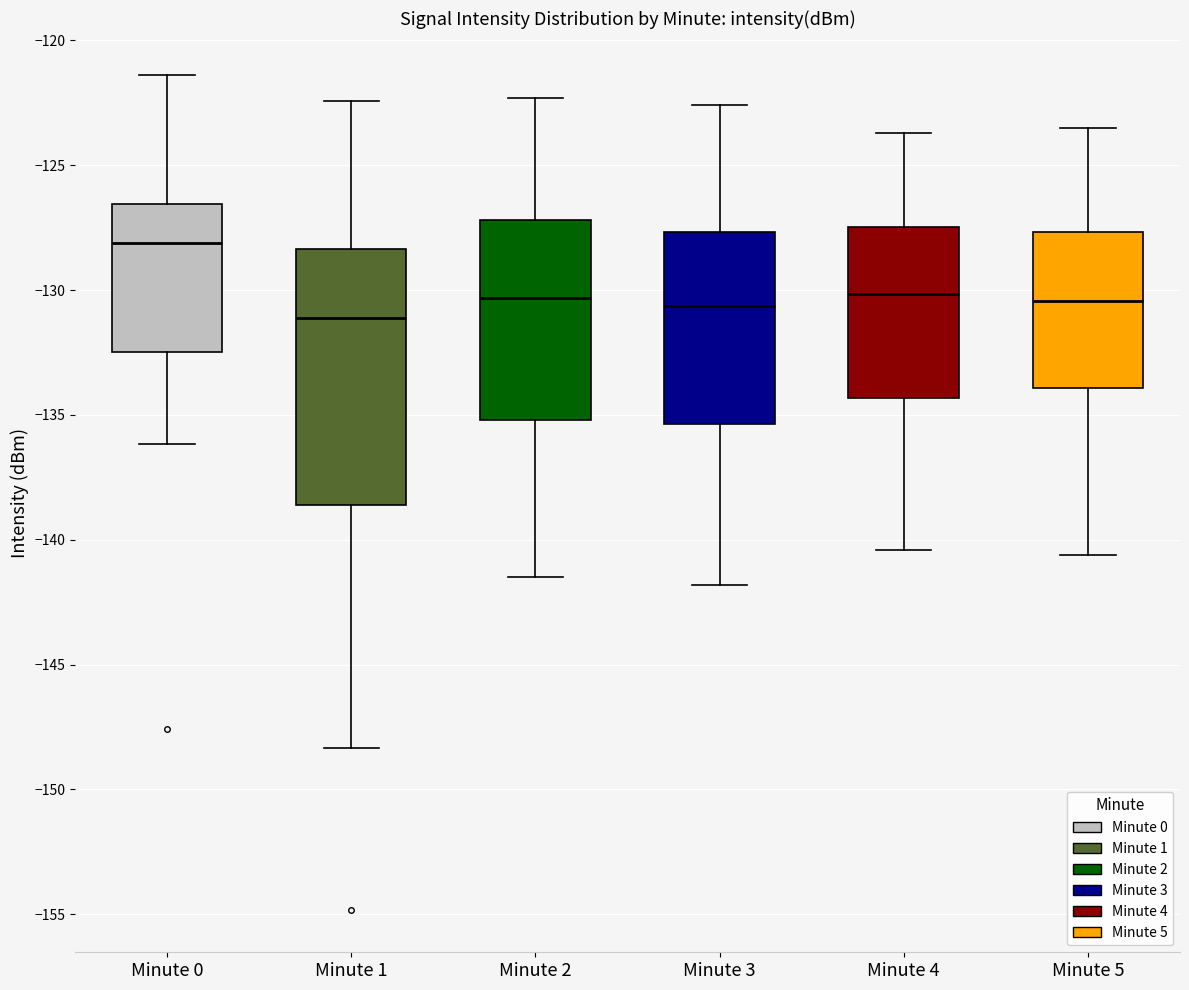

Comparing the boxes themselves (not the whiskers), which one is the tallest?

Minute 1